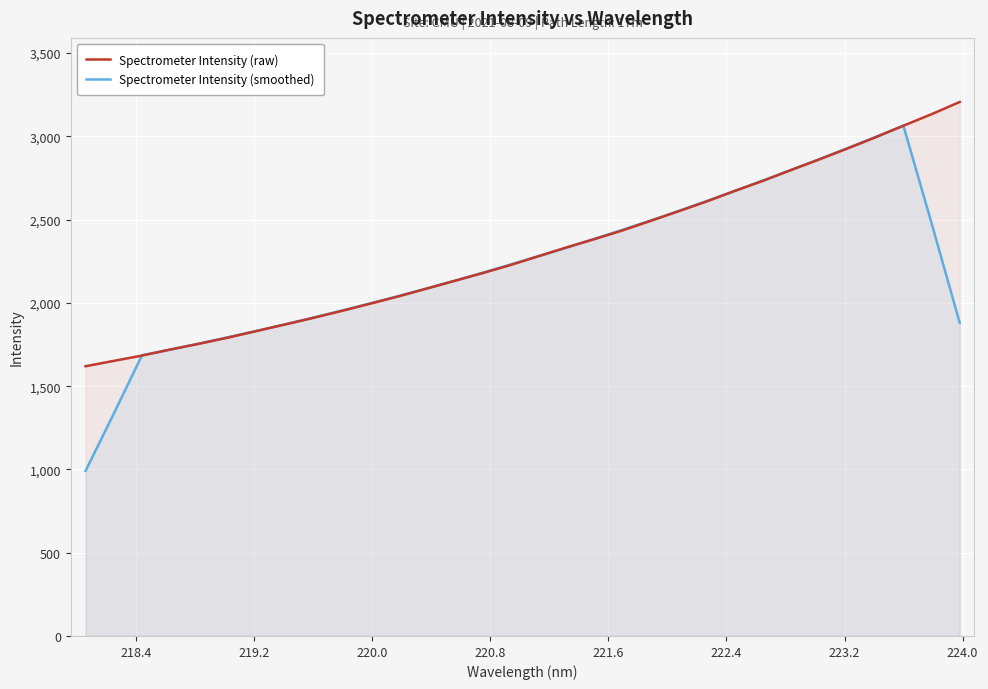

What is the greatest value displayed?

3206.3